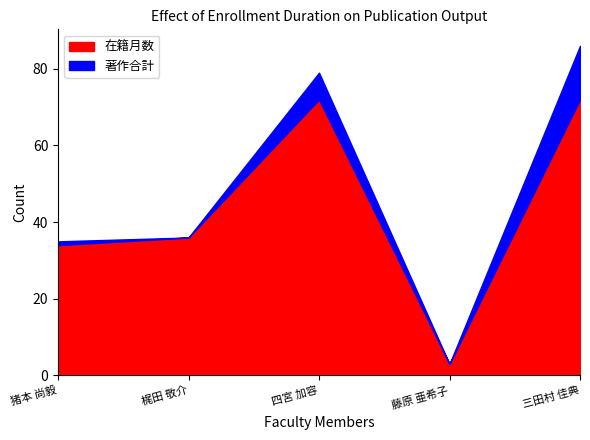

What is the label of the 2nd point from the left?

梶田 敬介